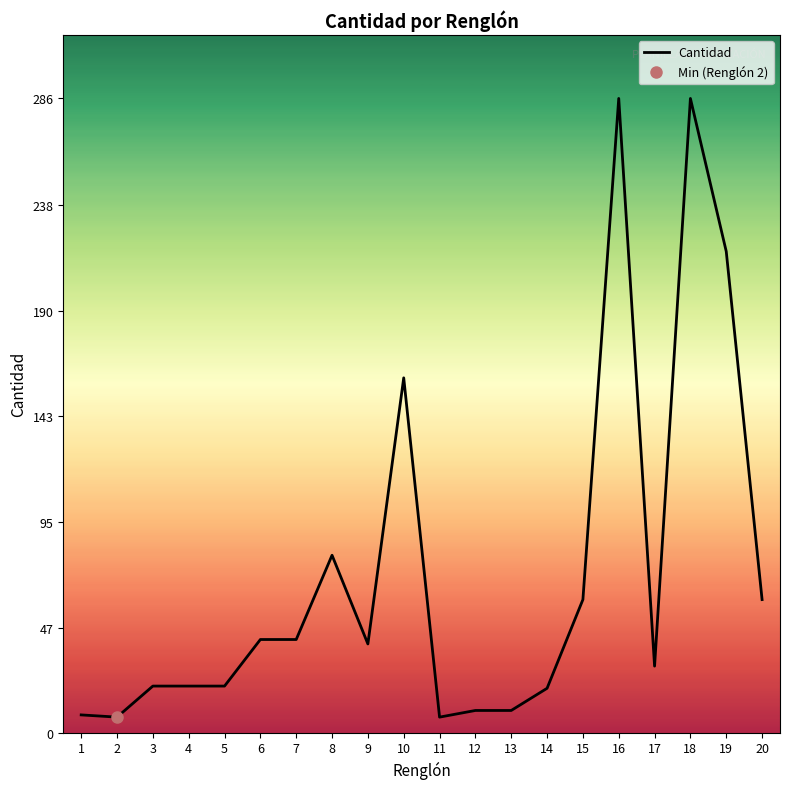

What is the greatest value displayed?

286